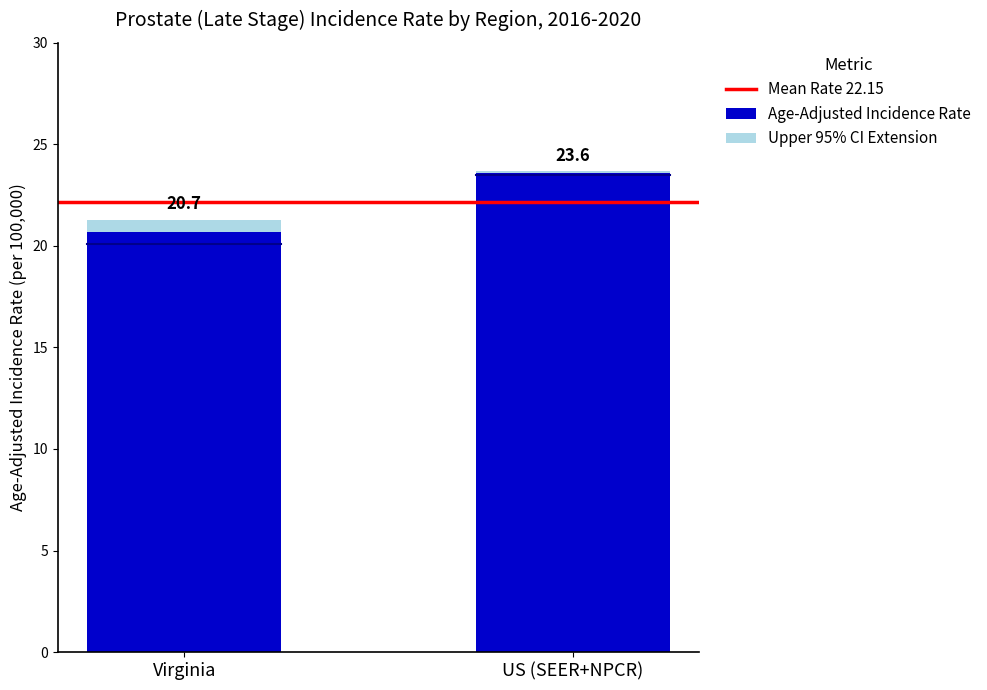

Is it true that Age-Adjusted Incidence Rate equals 20.7 at Virginia?

True